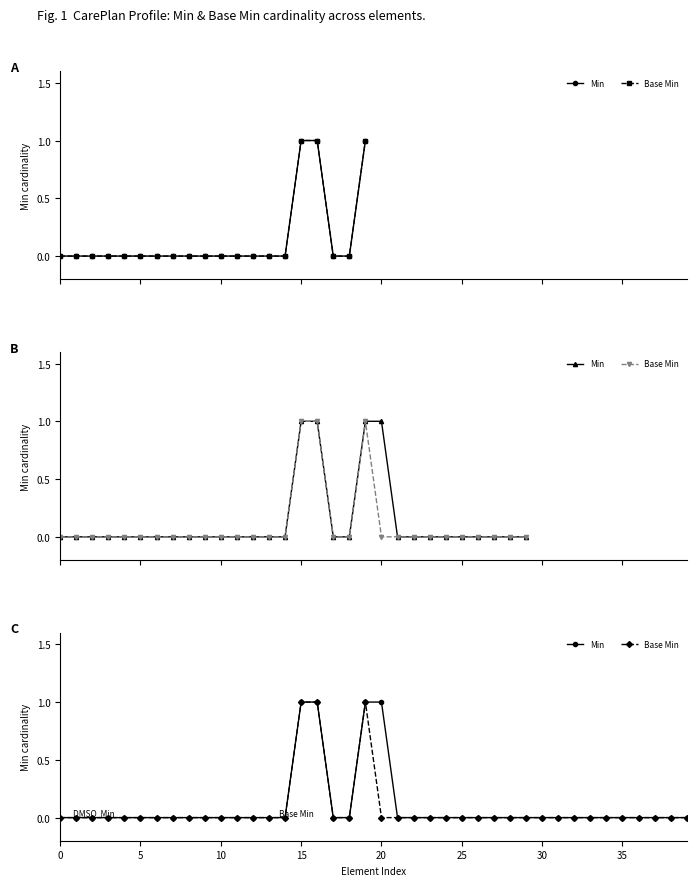

Rank the series by their maximum value, from lowest to highest.

Min, Base Min